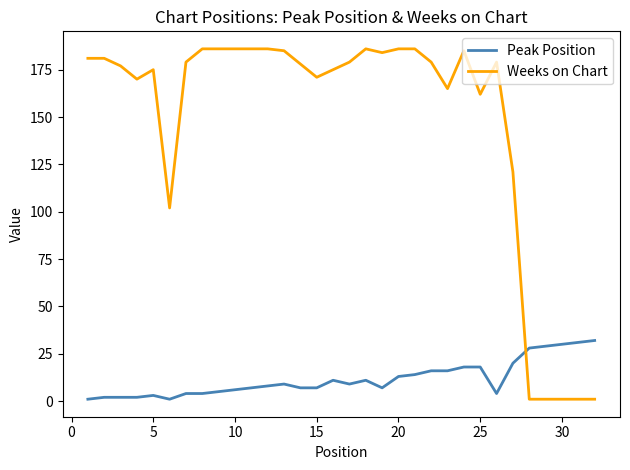

Reading left to right, list all the values displayed in this chart.

Peak Position: 1	2	2	2	3	1	4	4	5	6	7	8	9	7	7	11	9	11	7	13	14	16	16	18	18	4	20	28	29	30	31	32
Weeks on Chart: 181	181	177	170	175	102	179	186	186	186	186	186	185	178	171	175	179	186	184	186	186	179	165	185	162	179	121	1	1	1	1	1